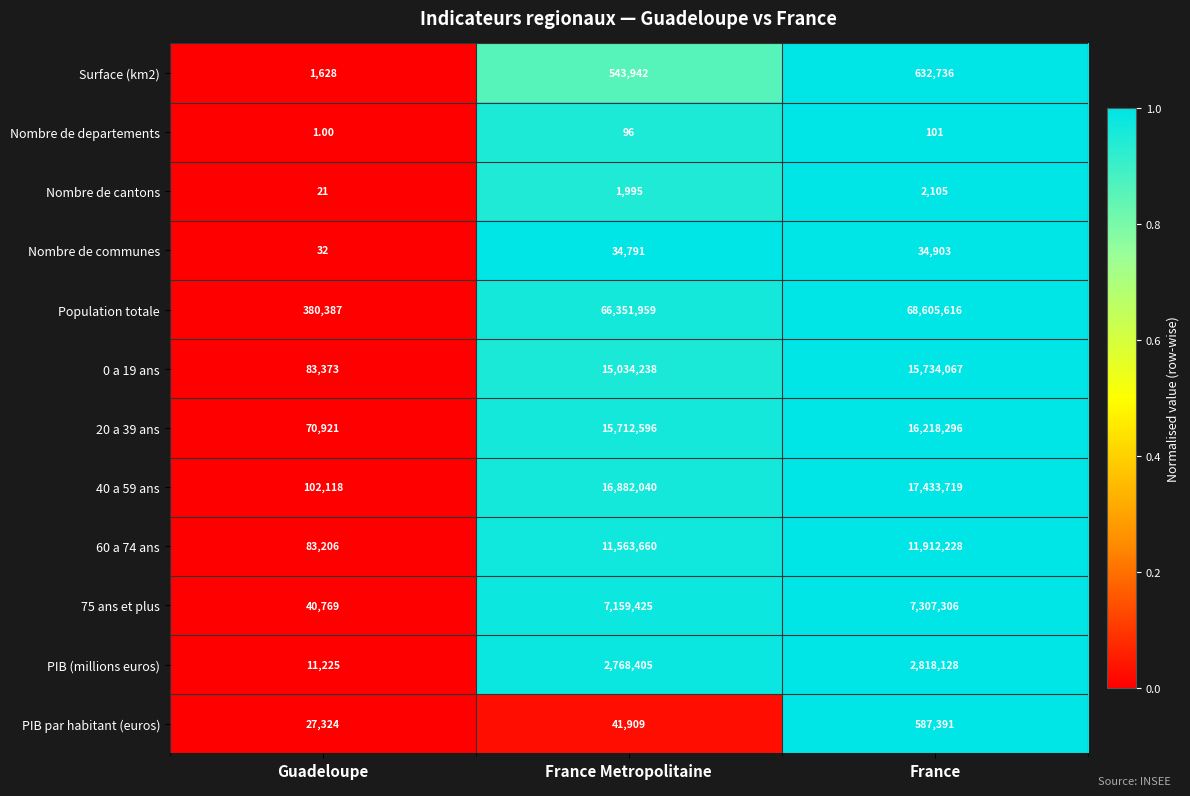

How many data points in Nombre de departements are less than 96?

1